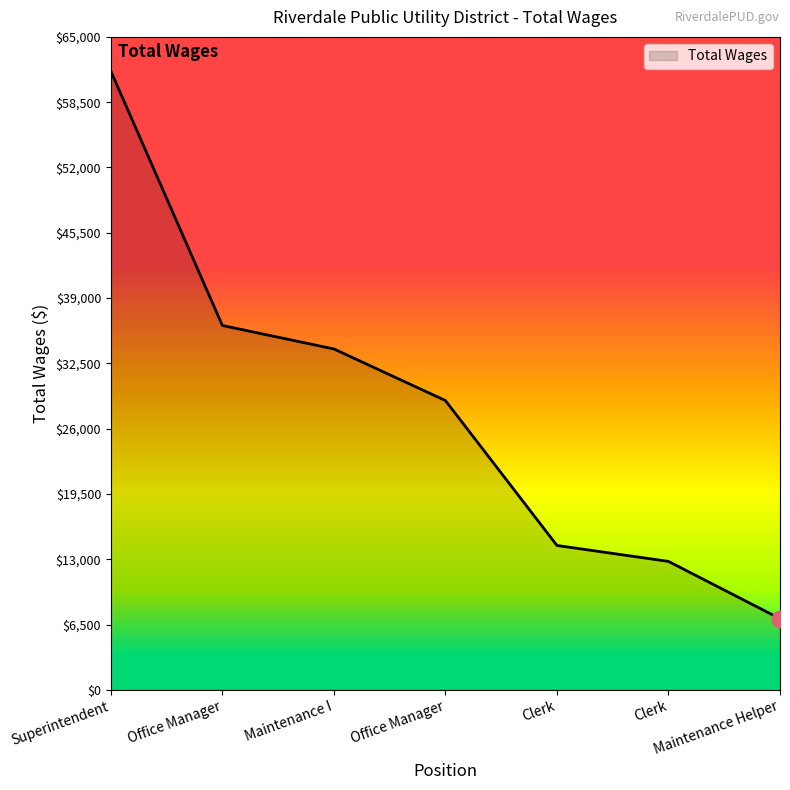

Count the number of data series in this chart.

1